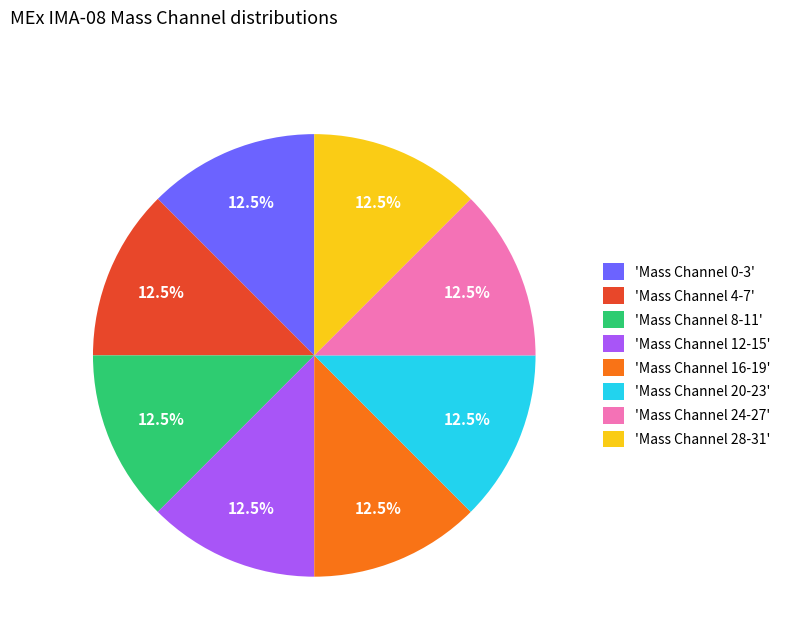

What is the ratio of the value at 'Mass Channel 4-7' to the value at 'Mass Channel 24-27'?

1.0